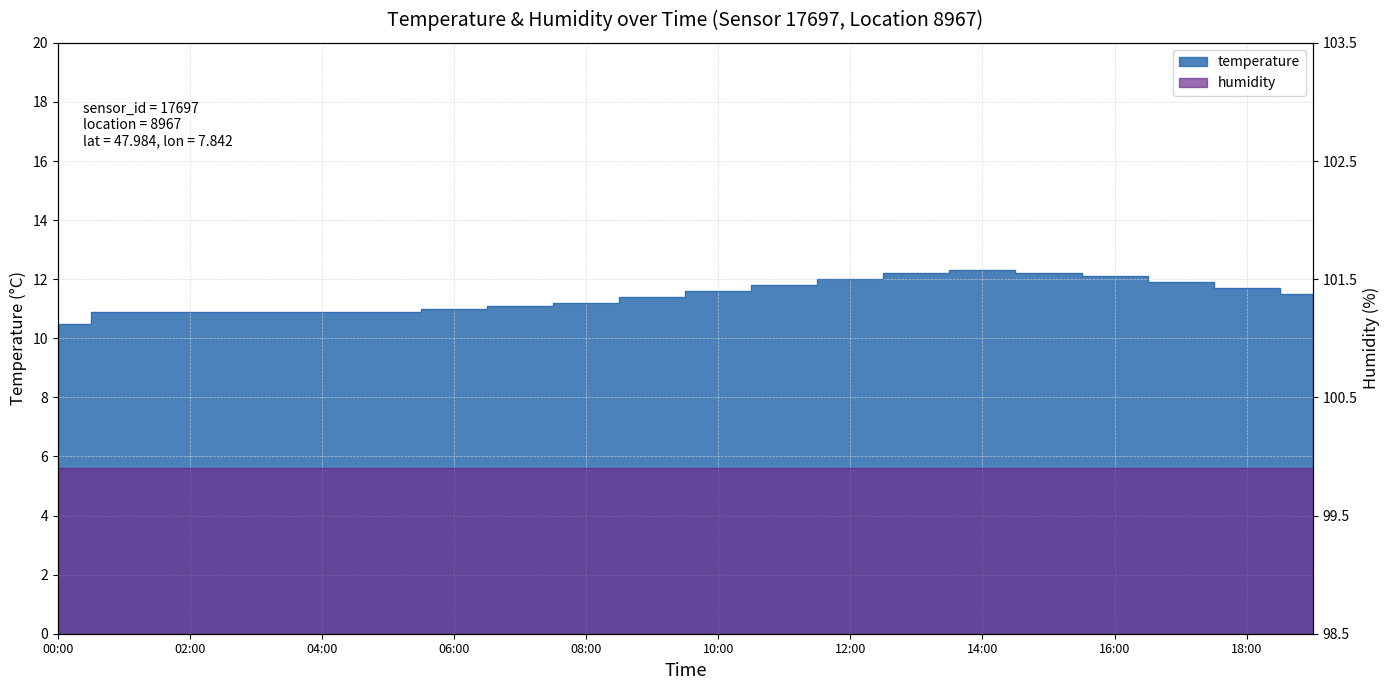

What is the difference between the values at 19:00 and 04:00?

0.6